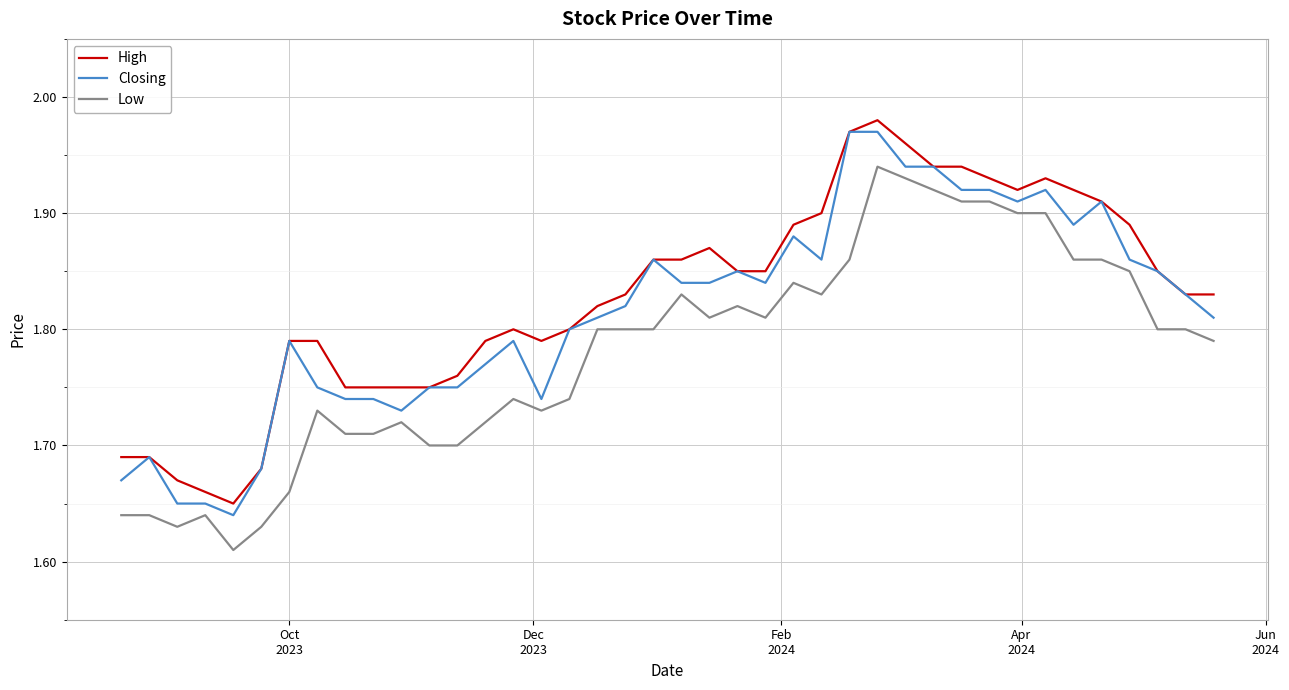

True or false: Closing and Low intersect in this chart.

False